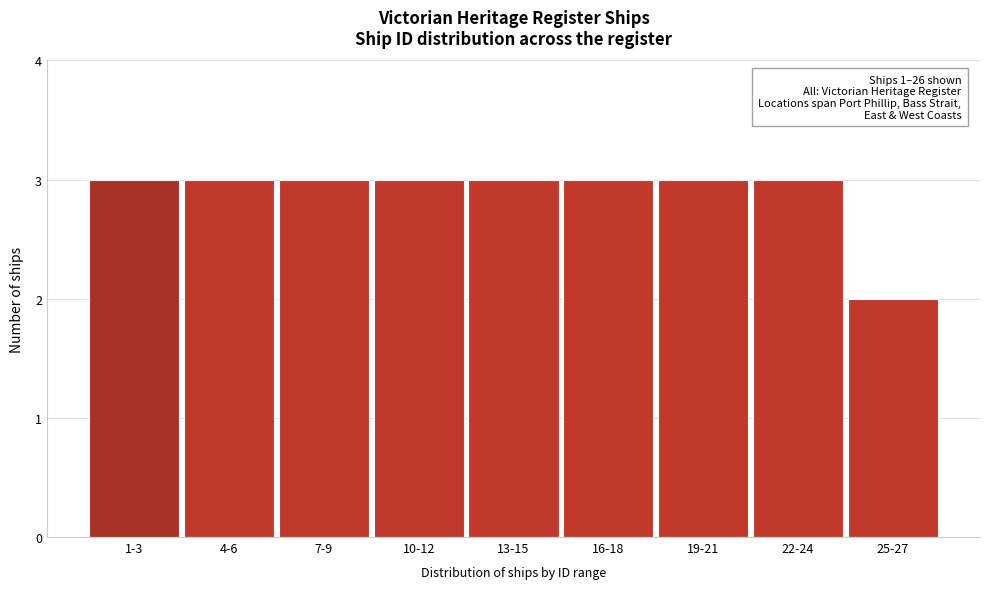

Reading right to left, list all the values displayed in this chart.

25-27=2	22-24=3	19-21=3	16-18=3	13-15=3	10-12=3	7-9=3	4-6=3	1-3=3